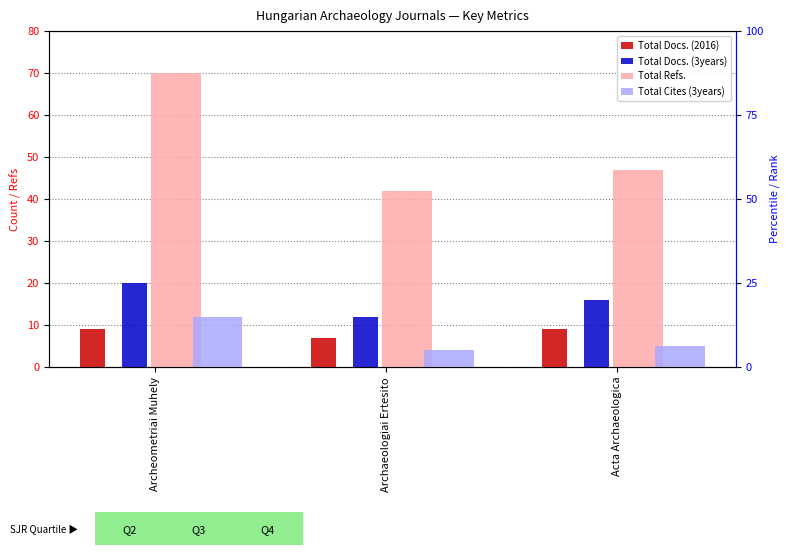

Is it true that Total Docs. (3years) equals 16 at Acta Archaeologica?

True